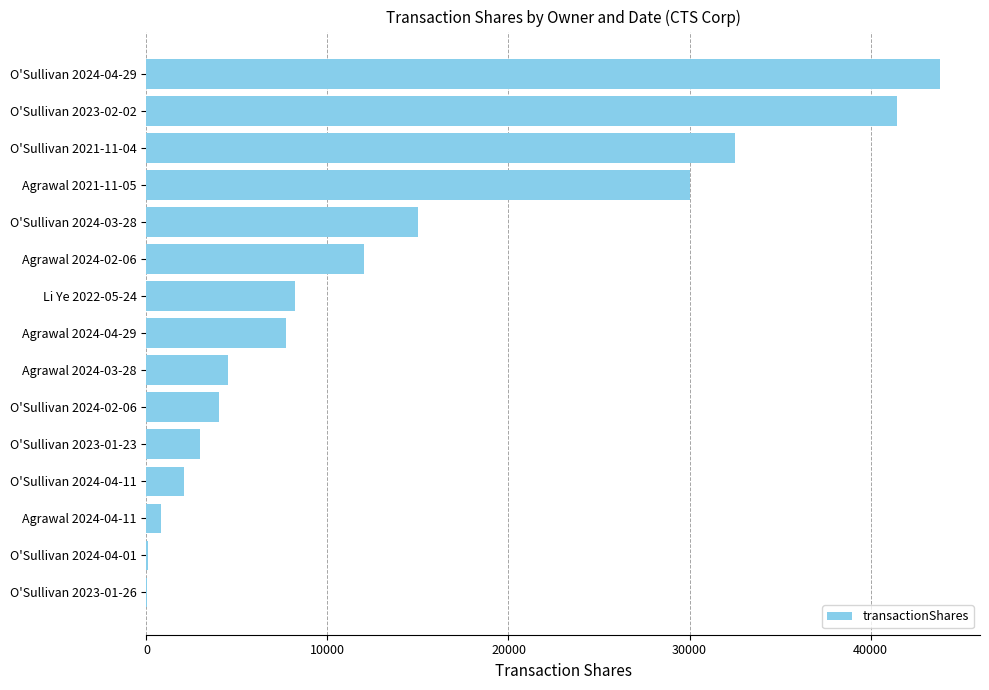

At which label is the value closest to 21944?

O'Sullivan 2024-03-28